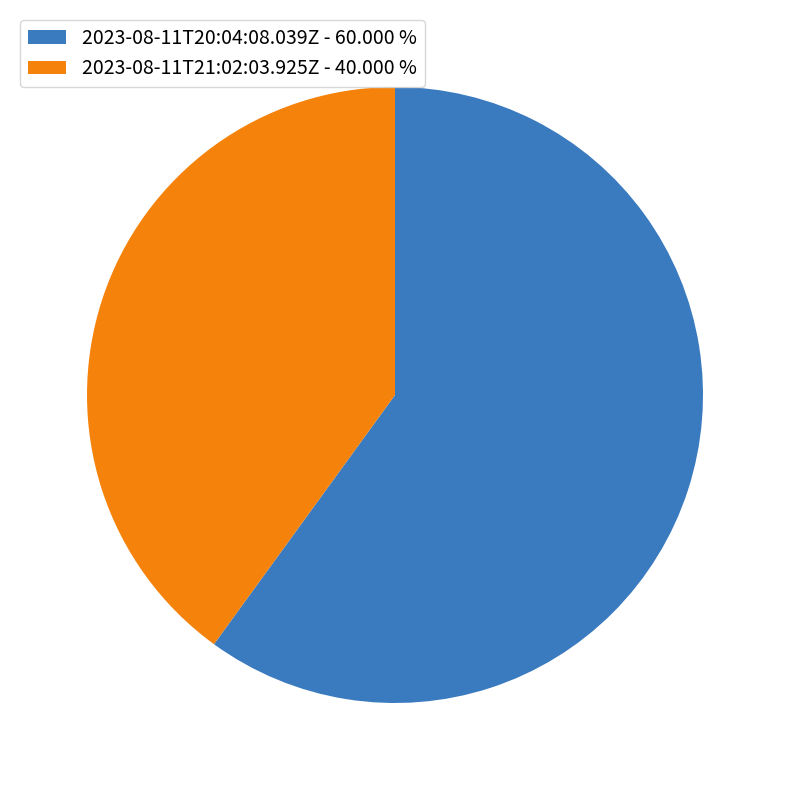

Which has a higher value, 2023-08-11T20:04:08.039Z - 60.000 % or 2023-08-11T21:02:03.925Z - 40.000 %?

2023-08-11T20:04:08.039Z - 60.000 %